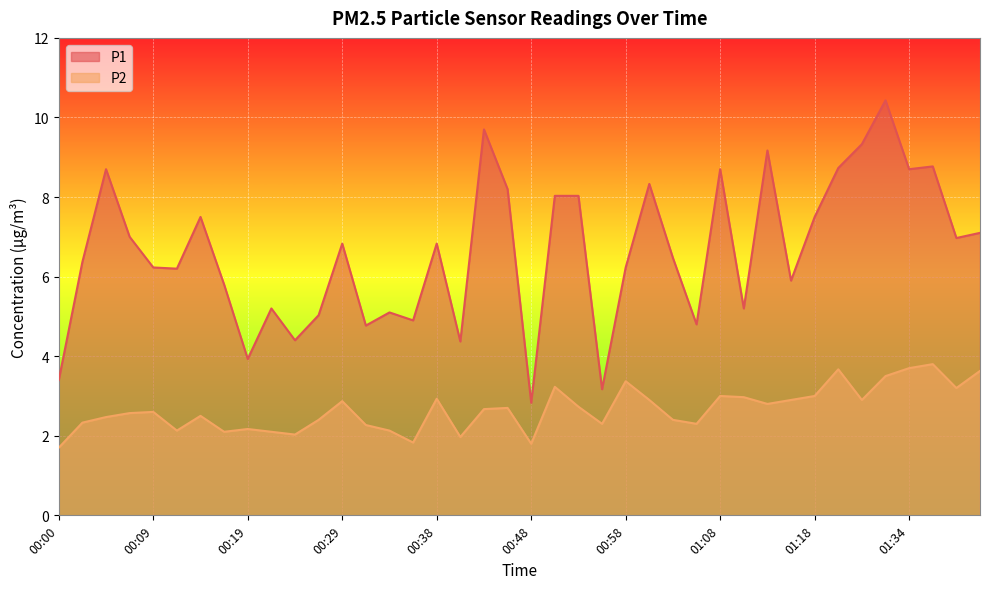

What is the label of the 8th point from the right?

01:18